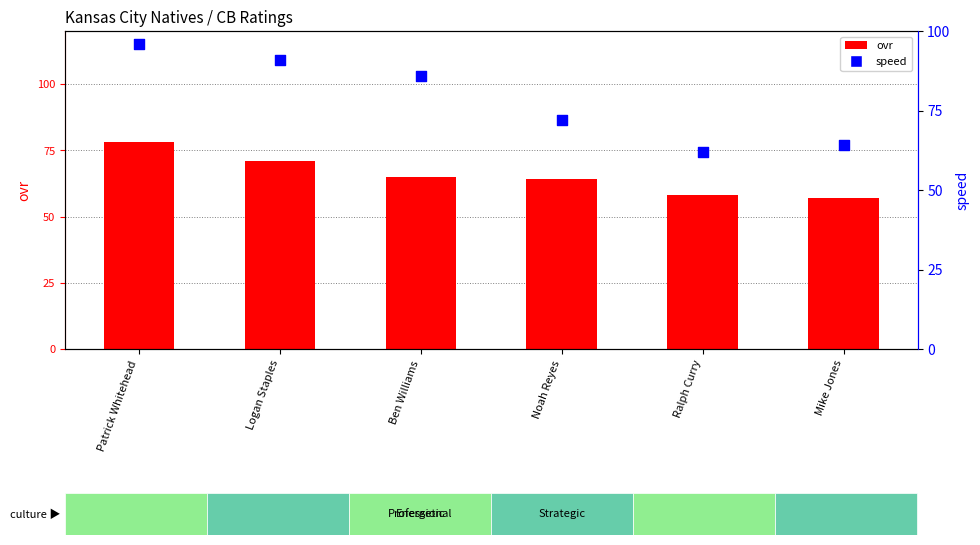

Which series reaches the maximum Y coordinate?

speed